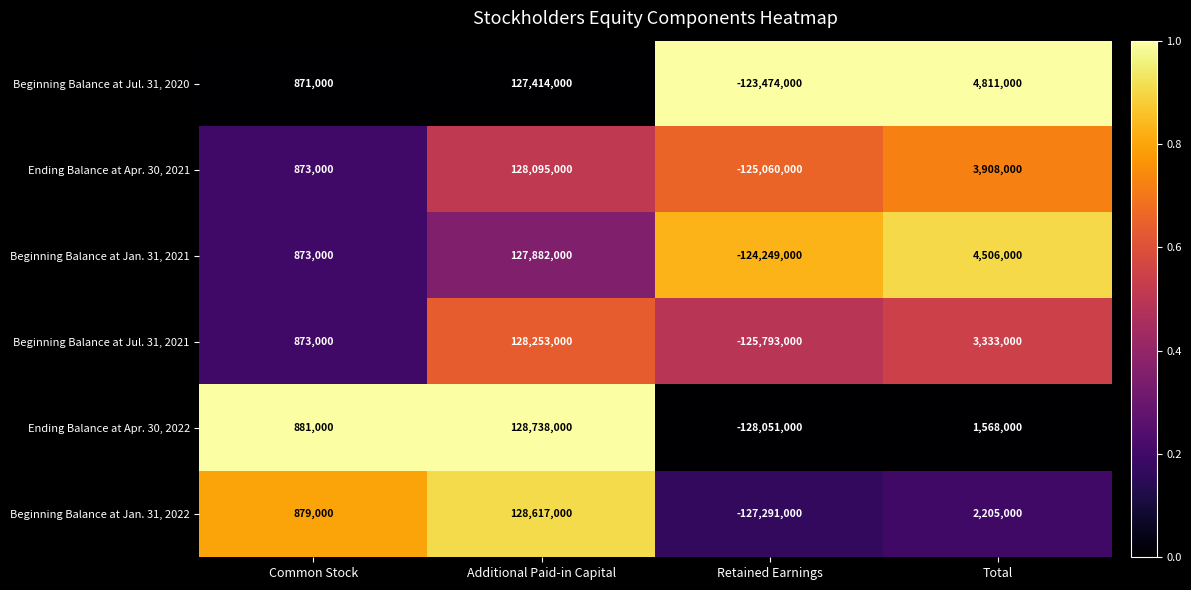

Reading right to left, transcribe all the data shown in this chart.

Beginning Balance at Jul. 31, 2020: Total=4811000	Retained Earnings=-123474000	Additional Paid-in Capital=127414000	Common Stock=871000
Ending Balance at Apr. 30, 2021: Total=3908000	Retained Earnings=-125060000	Additional Paid-in Capital=128095000	Common Stock=873000
Beginning Balance at Jan. 31, 2021: Total=4506000	Retained Earnings=-124249000	Additional Paid-in Capital=127882000	Common Stock=873000
Beginning Balance at Jul. 31, 2021: Total=3333000	Retained Earnings=-125793000	Additional Paid-in Capital=128253000	Common Stock=873000
Ending Balance at Apr. 30, 2022: Total=1568000	Retained Earnings=-128051000	Additional Paid-in Capital=128738000	Common Stock=881000
Beginning Balance at Jan. 31, 2022: Total=2205000	Retained Earnings=-127291000	Additional Paid-in Capital=128617000	Common Stock=879000